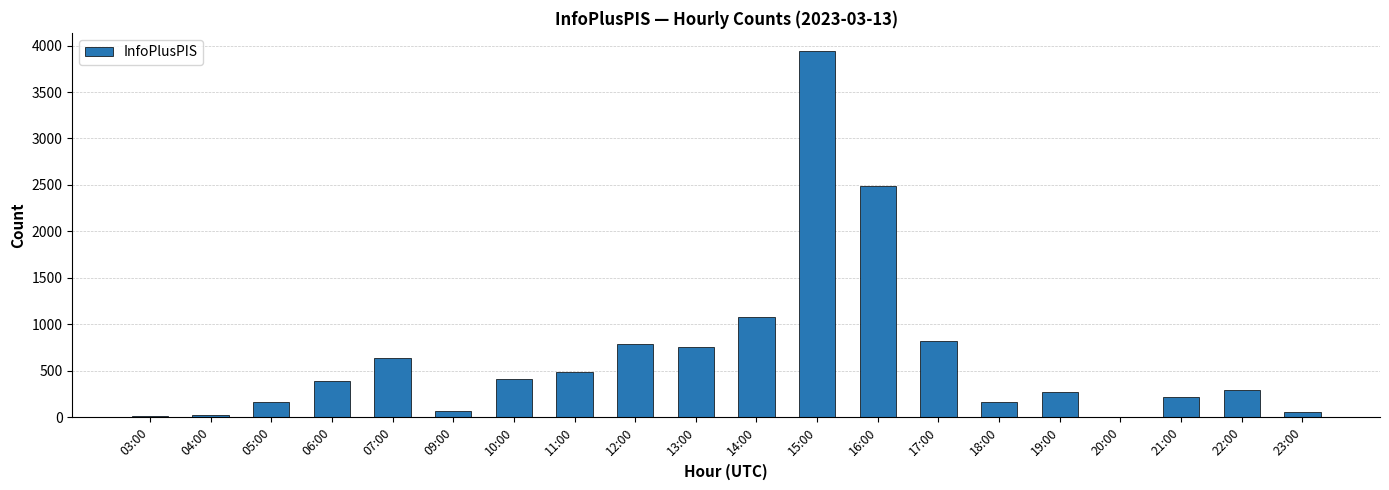

What is the greatest value displayed?

3940